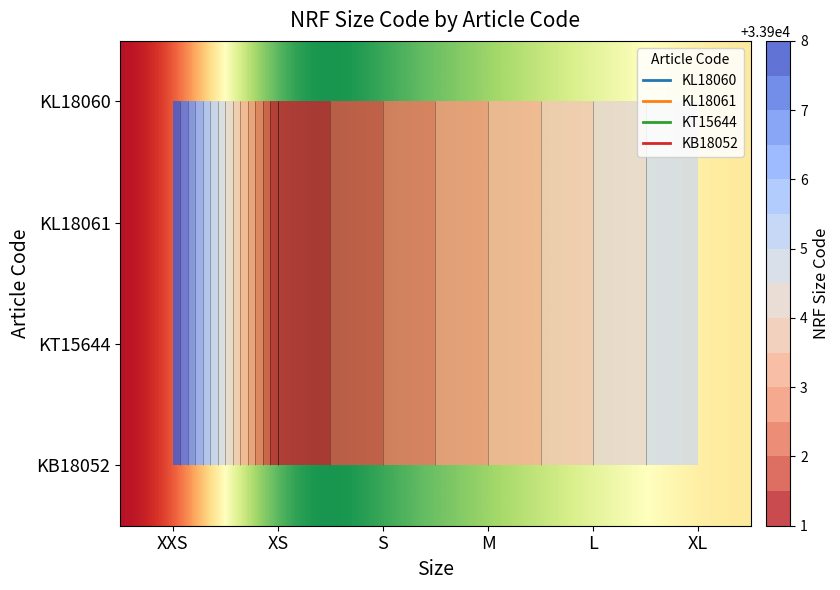

What is the smallest value displayed?

33901